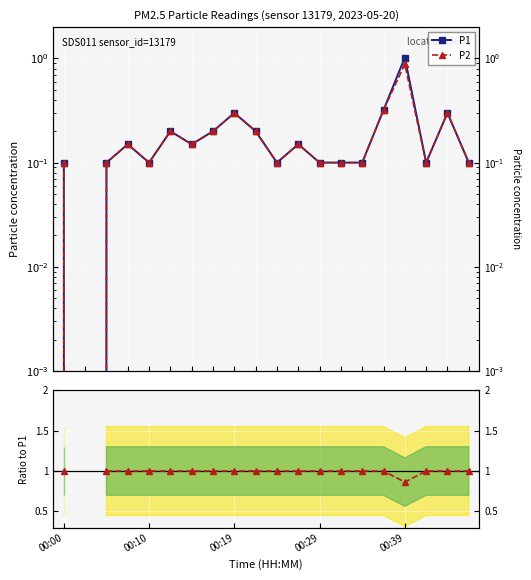

What is the difference between the maximum and second lowest values in the P1 series?

0.9